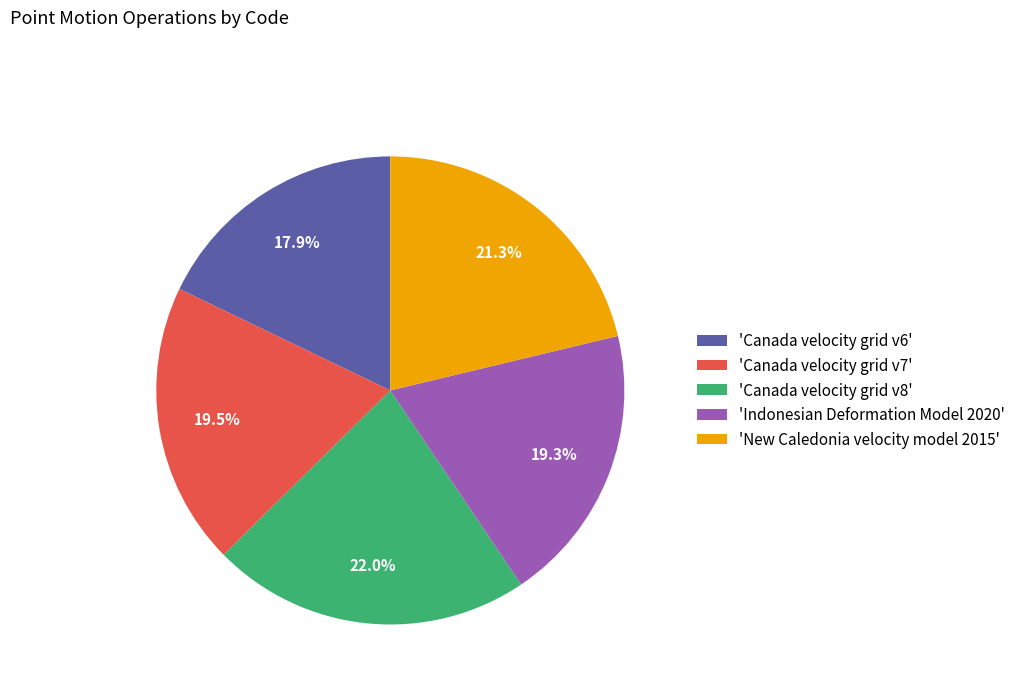

How many segments does this pie chart have?

5